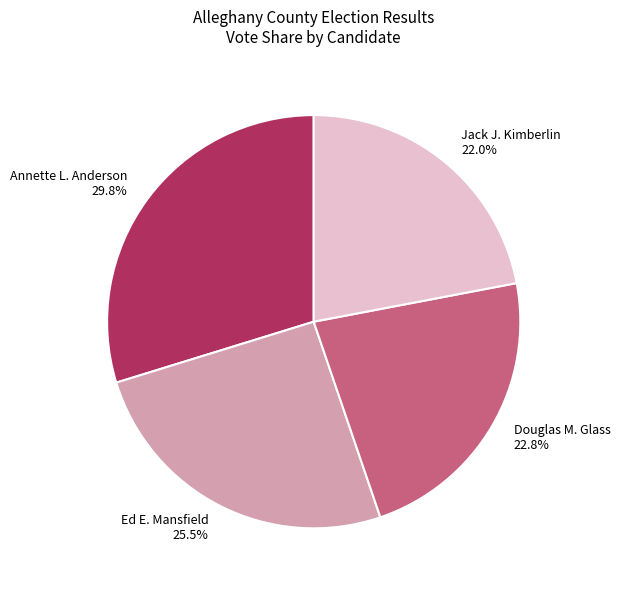

Rank the categories by value from highest to lowest.

Annette L. Anderson, Ed E. Mansfield, Douglas M. Glass, Jack J. Kimberlin